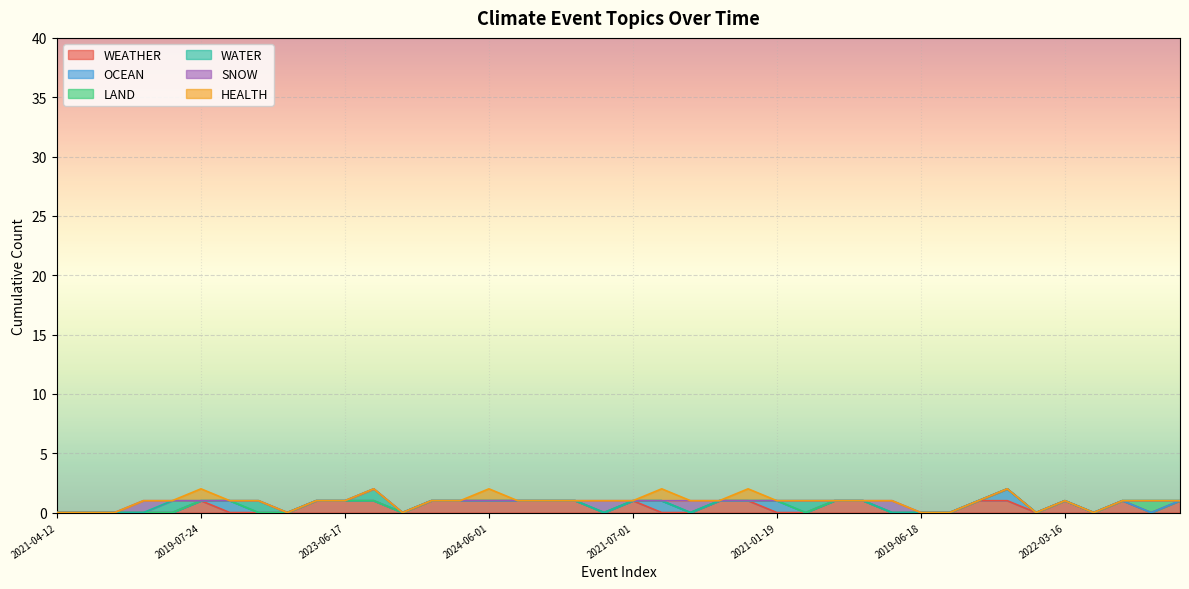

Which series has the largest total across all categories?

WEATHER